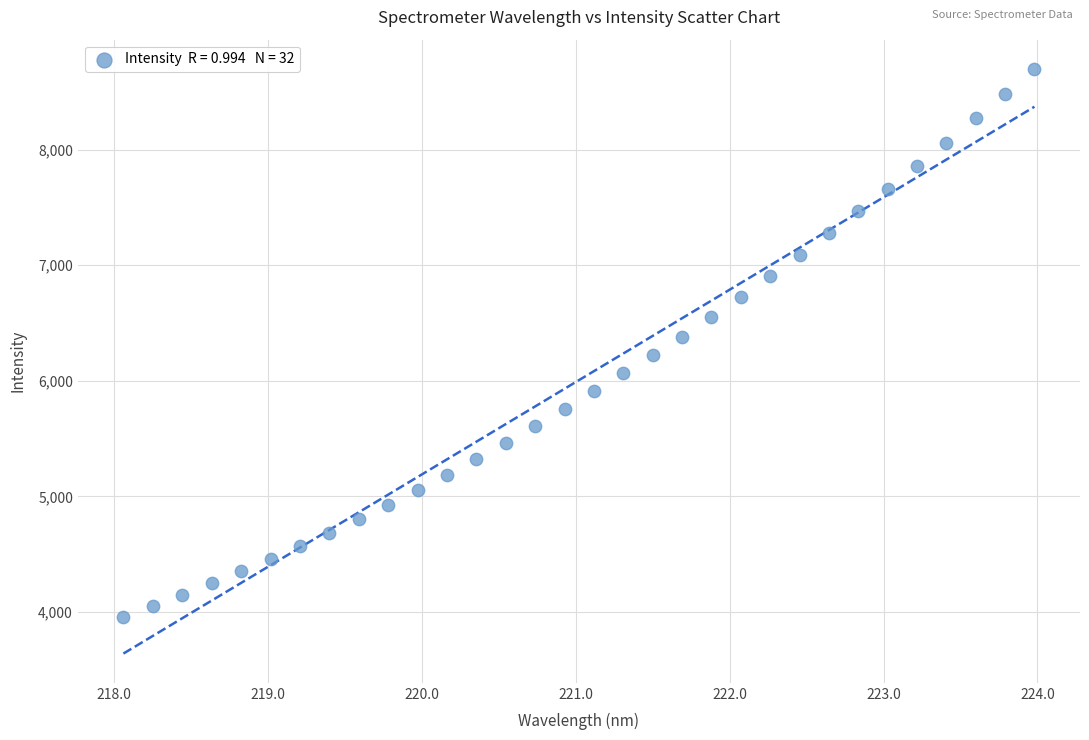

What is the range of X values (max minus min)?

5.9